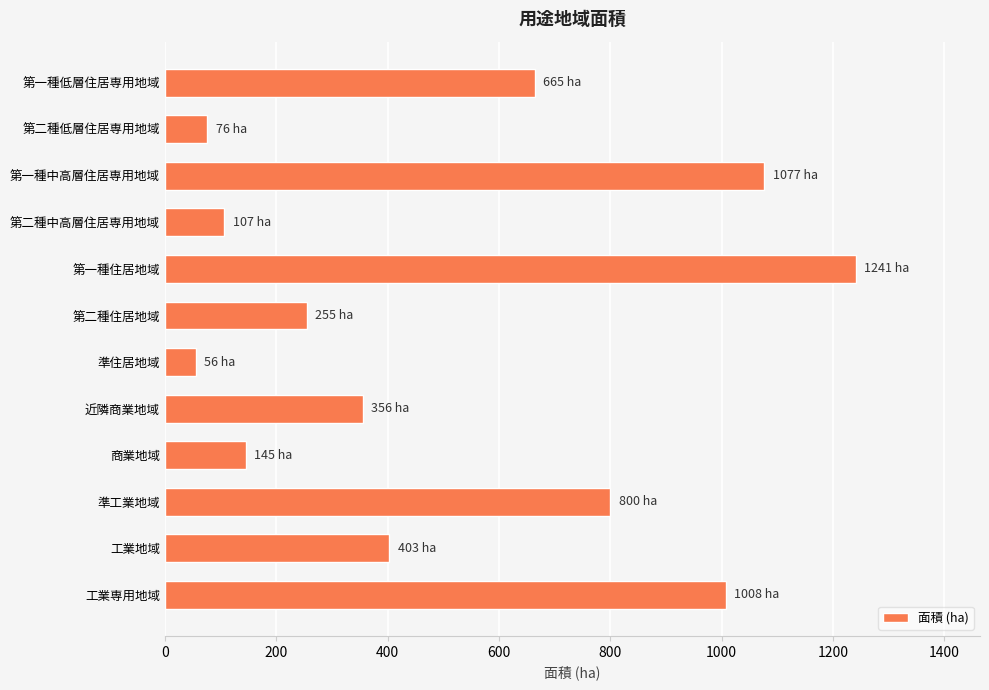

At which category does the chart reach its minimum across all series?

準住居地域